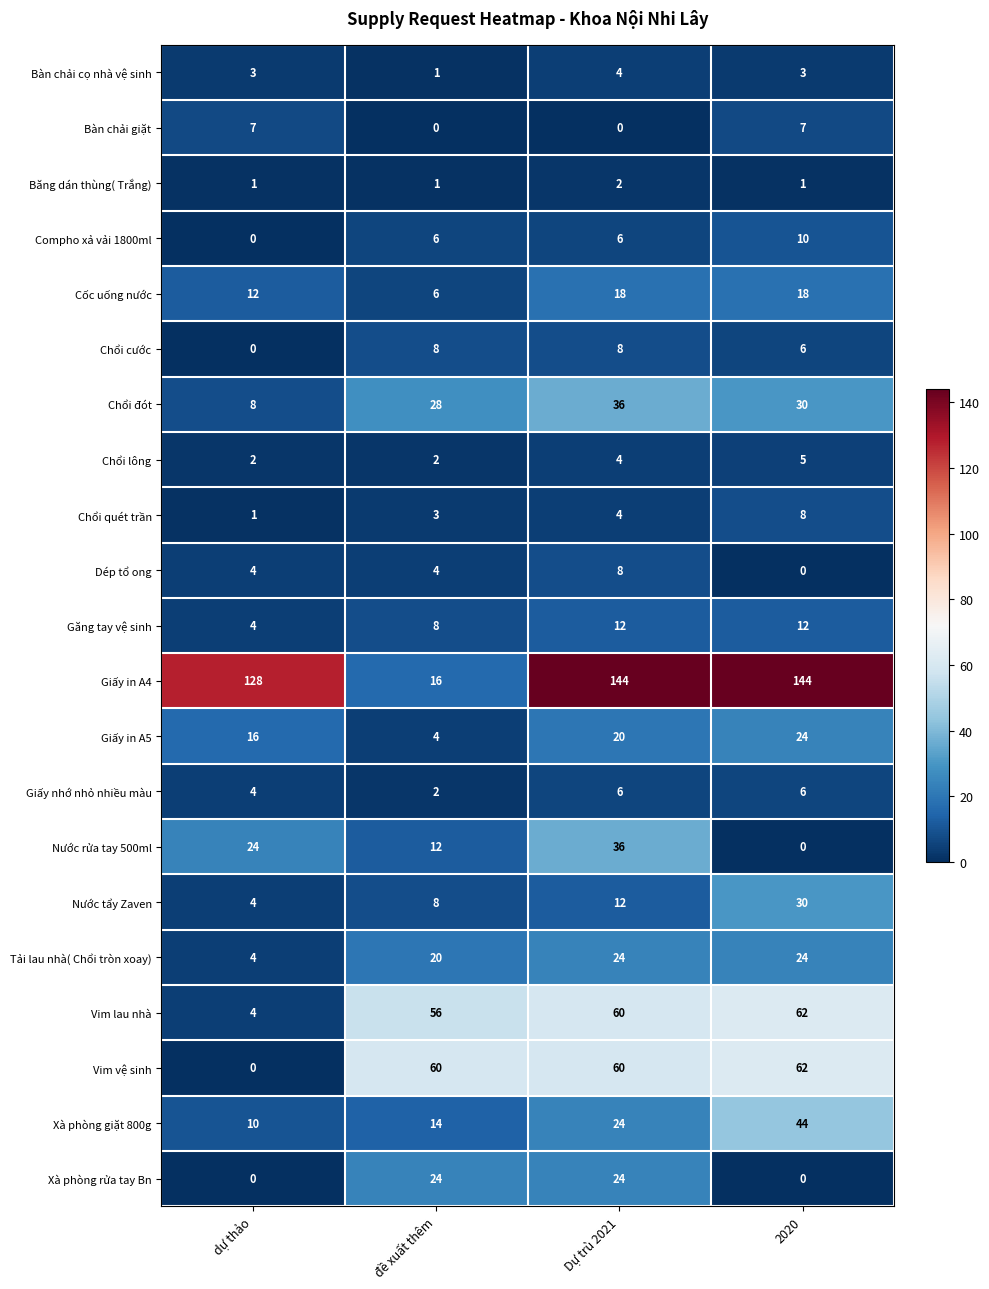

Which series changed the most between đề xuất thêm and Dự trù 2021?

Giấy in A4